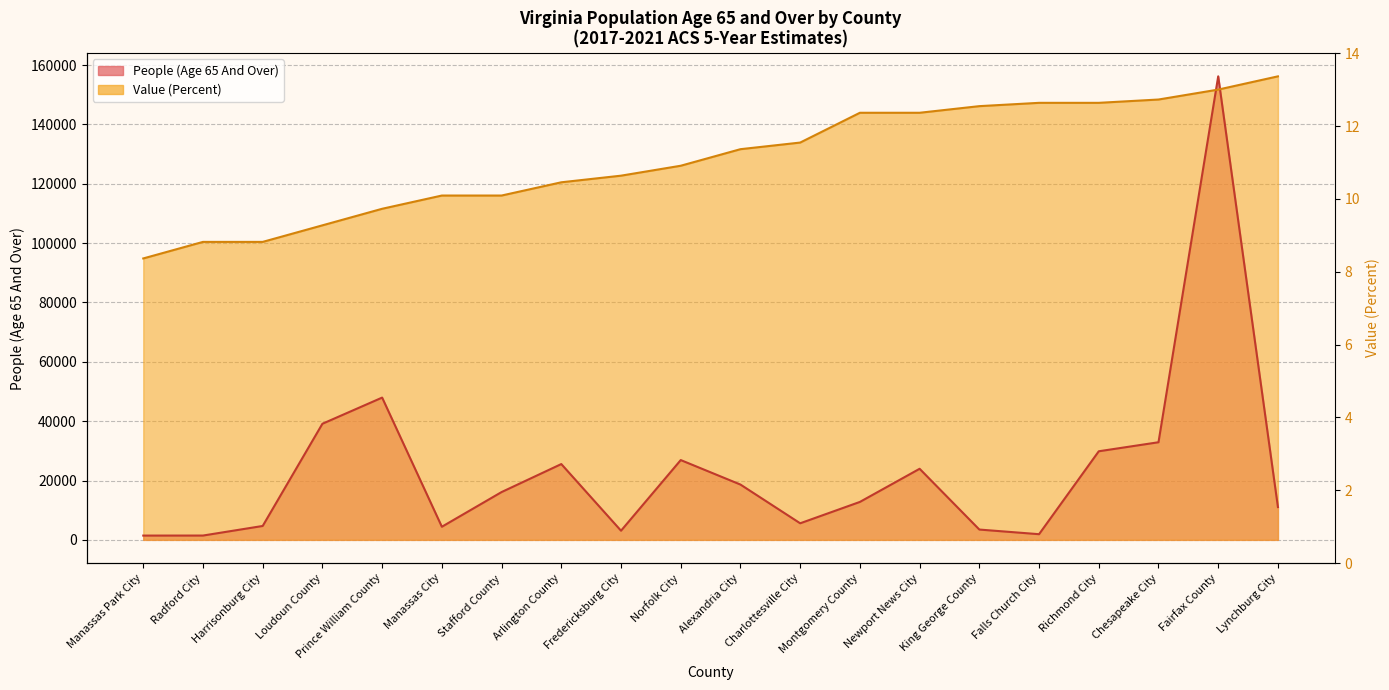

Does the chart display data point markers on the line(s)?

No